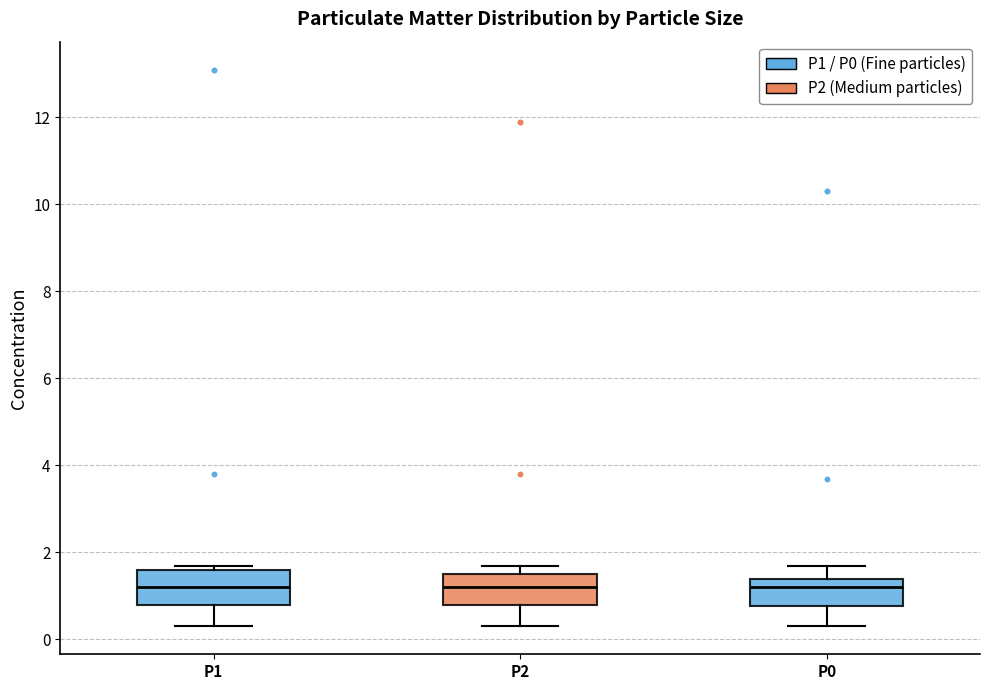

Reading left to right, read every box against the y-axis: the position of its median line, the range the box covers, and the ends of its whiskers. The values are not printed on the chart, so give them approximately, as read against the axis.

P1: median 1.2, box 0.8 to 1.6, whiskers 0.4 to 1.8
P2: median 1.2, box 0.8 to 1.6, whiskers 0.4 to 1.8
P0: median 1.2, box 0.8 to 1.4, whiskers 0.4 to 1.8